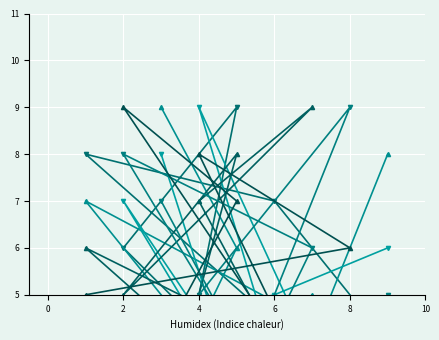

At how many categories does at least one series exceed 1?

9